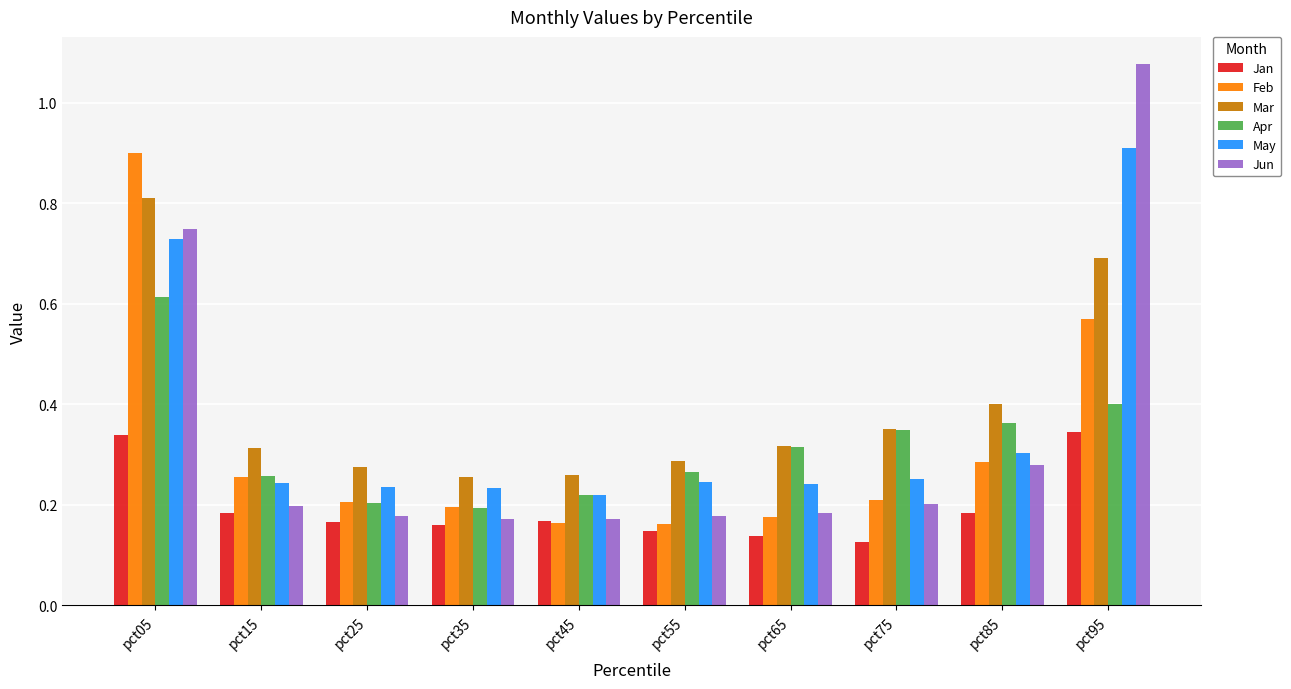

Count the May values in the range 0 to 1.

10